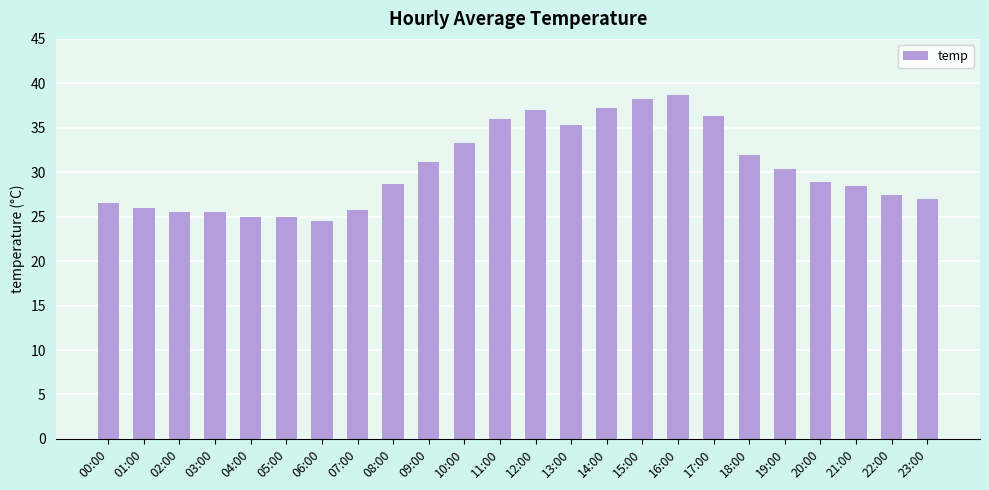

Approximately how many times larger is the value at 19:00 compared to 09:00?

1.0